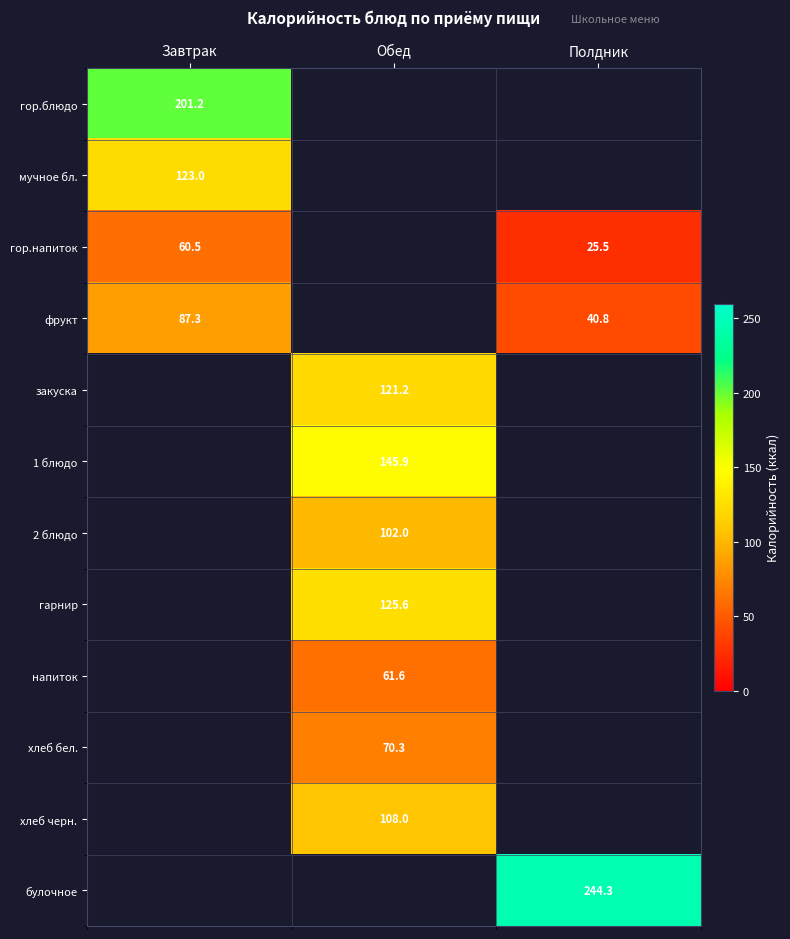

Is the value of мучное бл. at Завтрак greater than the value of гор.блюдо at Обед?

No